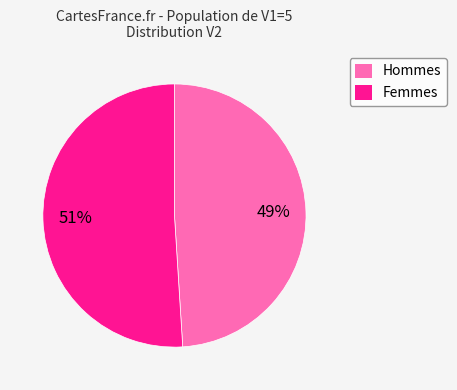

Which category has the smallest portion of the pie?

Hommes